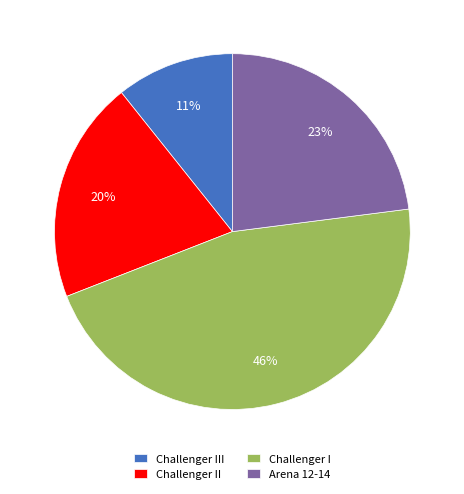

To the nearest percent, what percentage of the pie is Challenger II?

20%